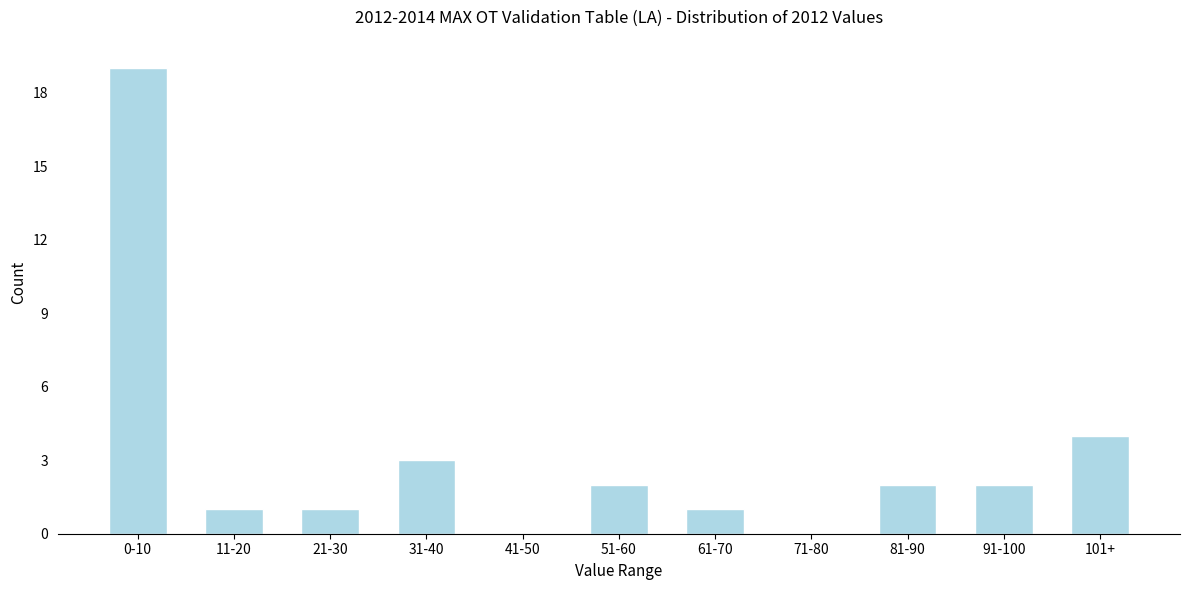

Reading left to right, what are all the values shown in this chart?

0-10=19	11-20=1	21-30=1	31-40=3	41-50=0	51-60=2	61-70=1	71-80=0	81-90=2	91-100=2	101+=4